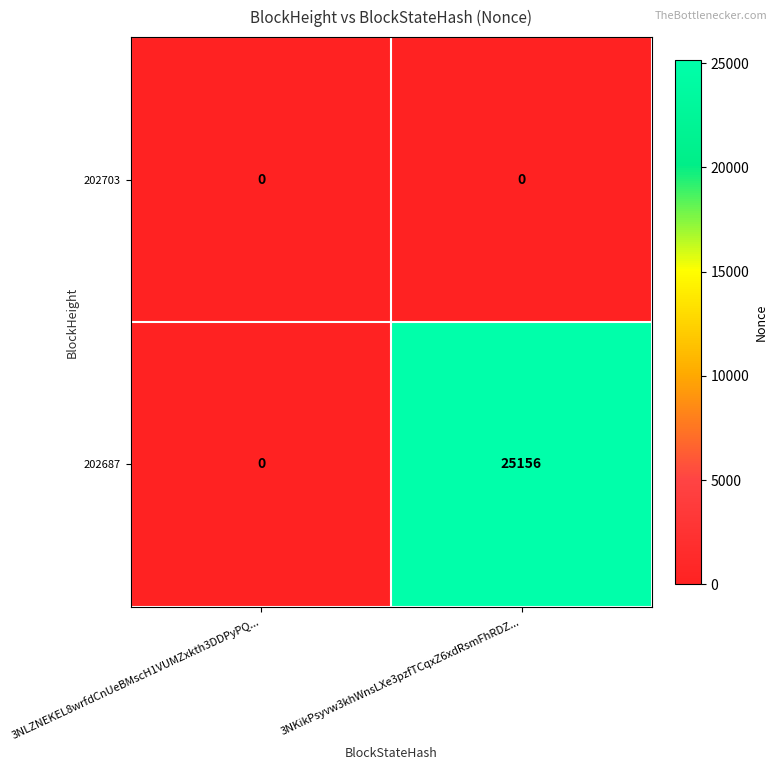

Reading left to right, list all the values displayed in this chart.

202703: 0	0
202687: 0	25156